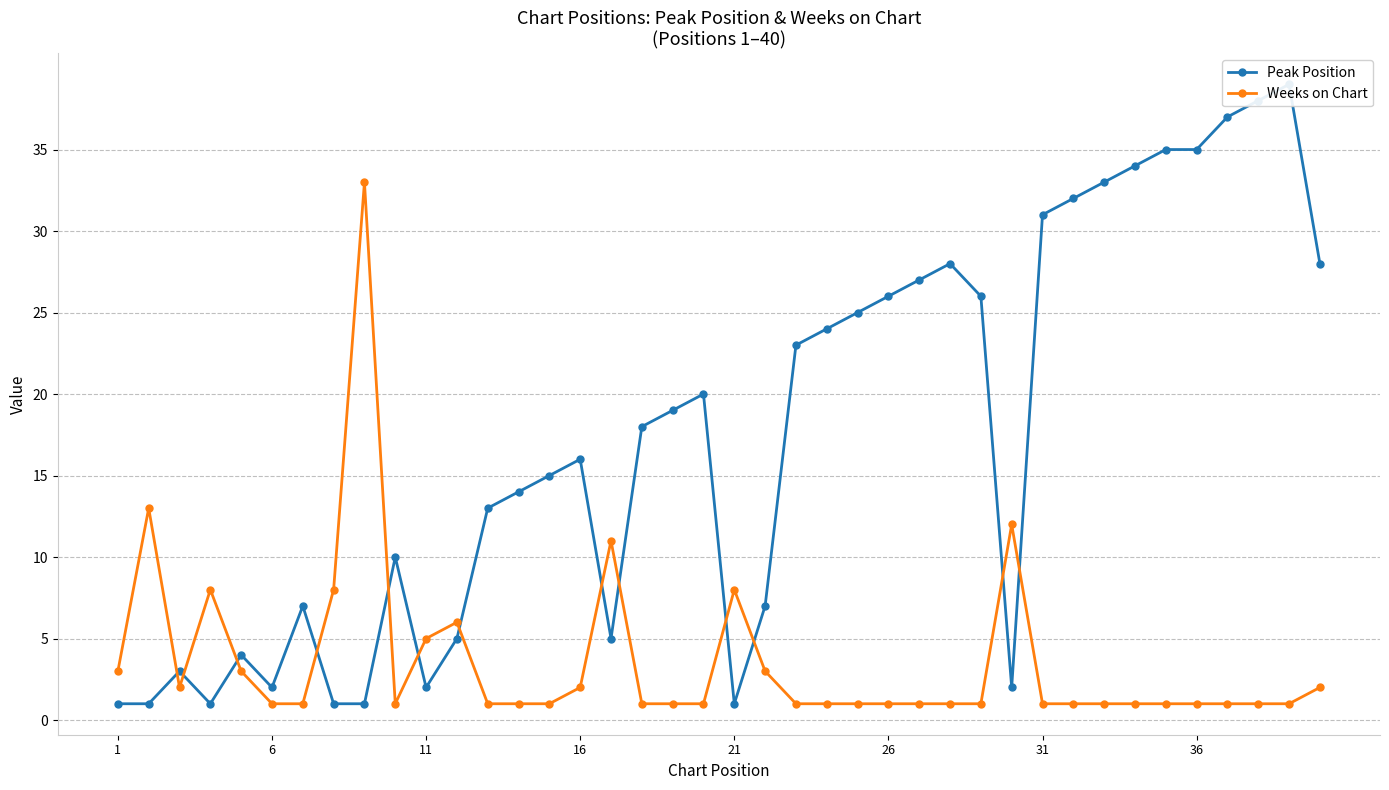

What is the lowest value of the Weeks on Chart series?

1